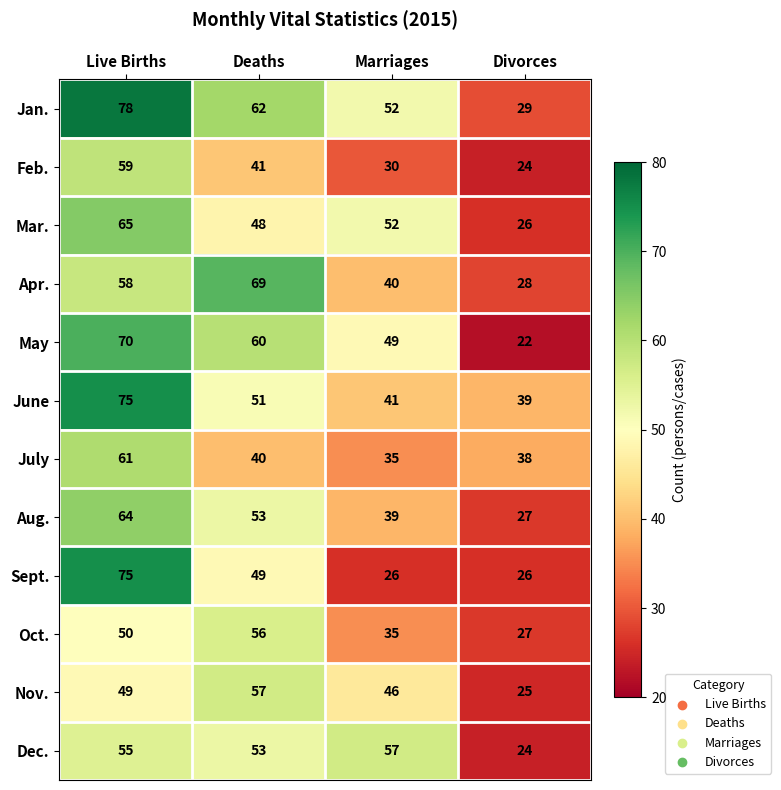

At which category does the chart reach its peak across all series?

Live Births